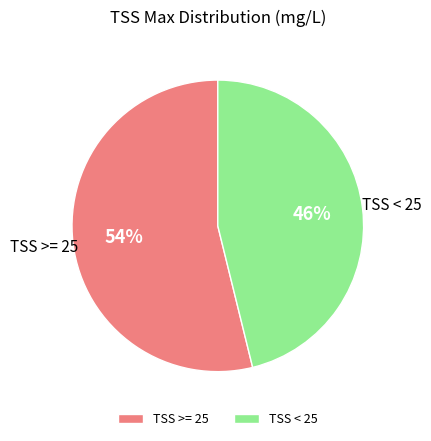

Which category has the smallest portion of the pie?

TSS < 25